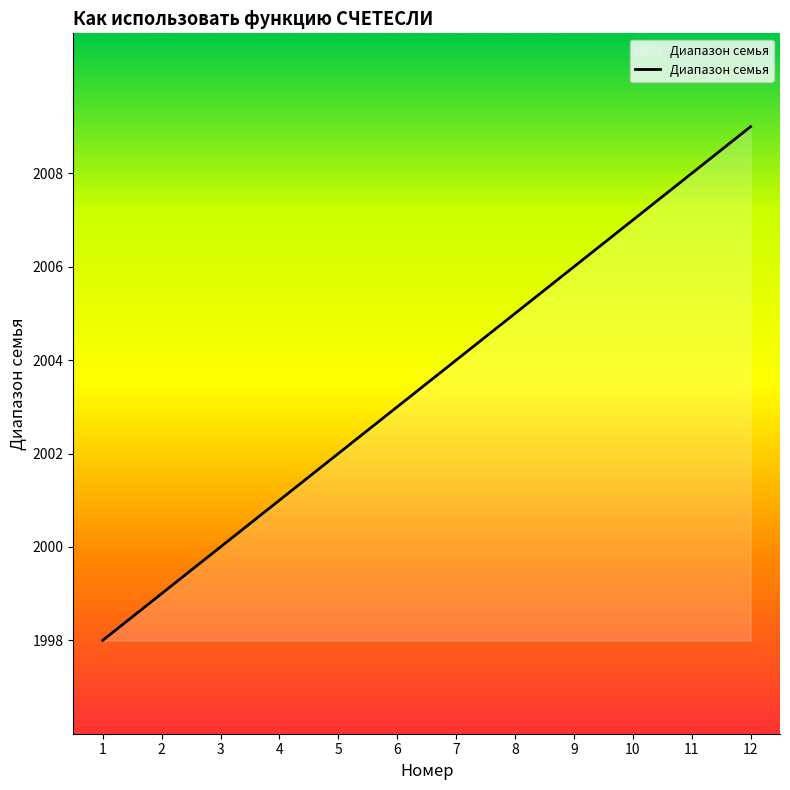

List the labels in order of value, largest first.

12, 11, 10, 9, 8, 7, 6, 5, 4, 3, 2, 1